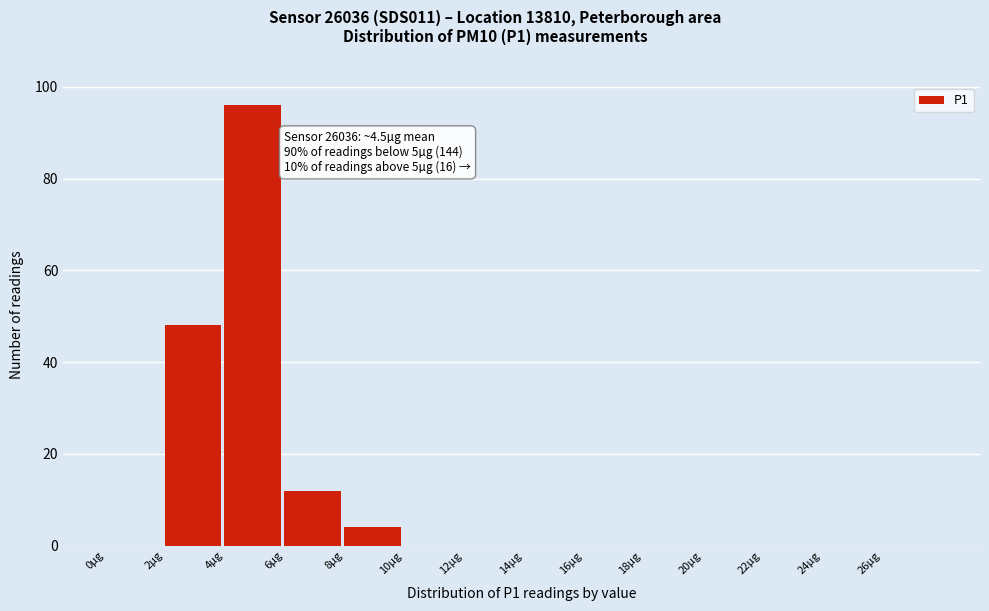

Over which range of the x-axis is the bar tallest?

4 to 6